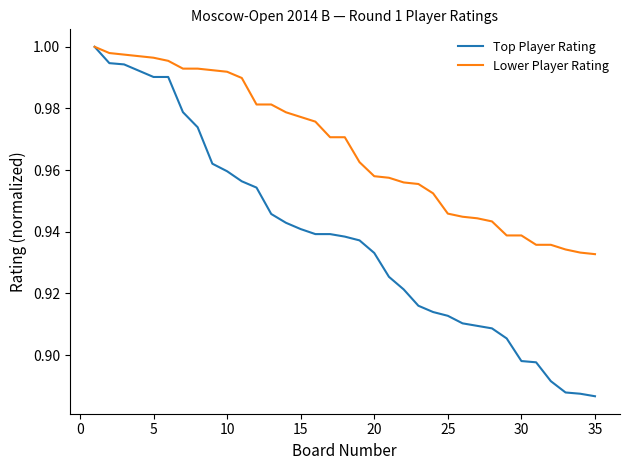

Which series has the largest range (max minus min)?

Top Player Rating